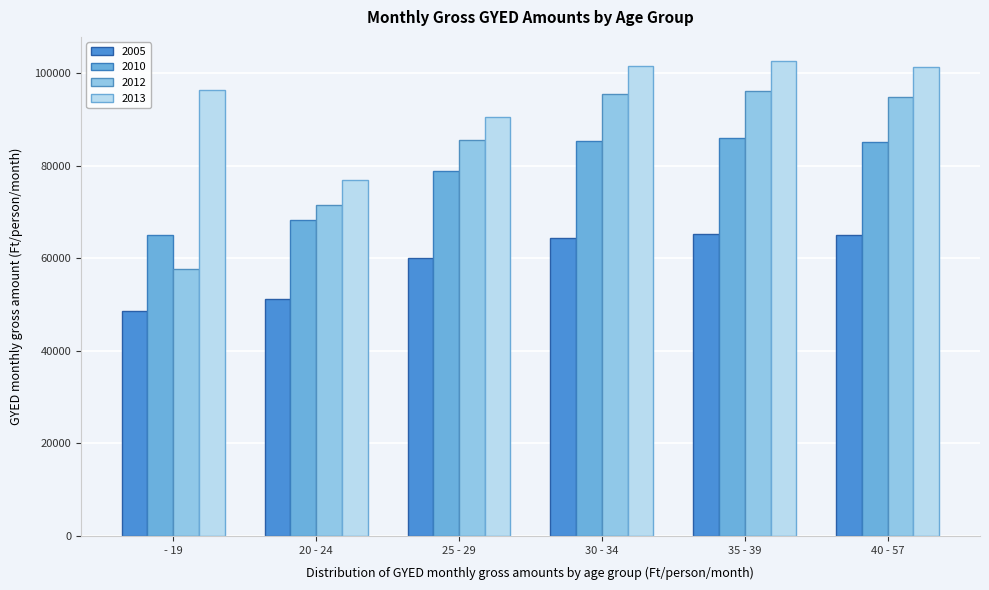

The value of 2012 at 25 - 29 is 57826.3. True or false?

False